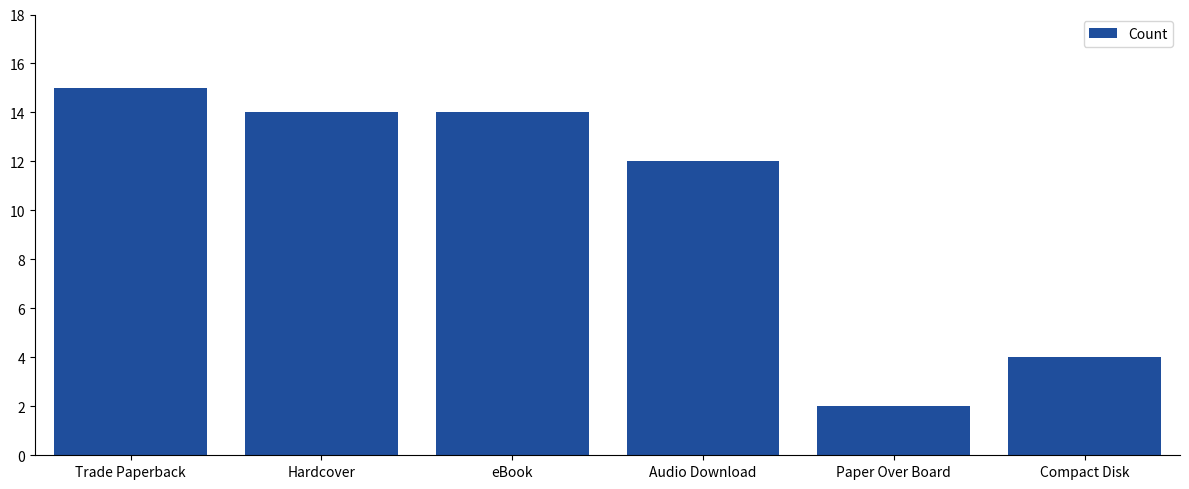

How many distinct data groups are displayed?

1